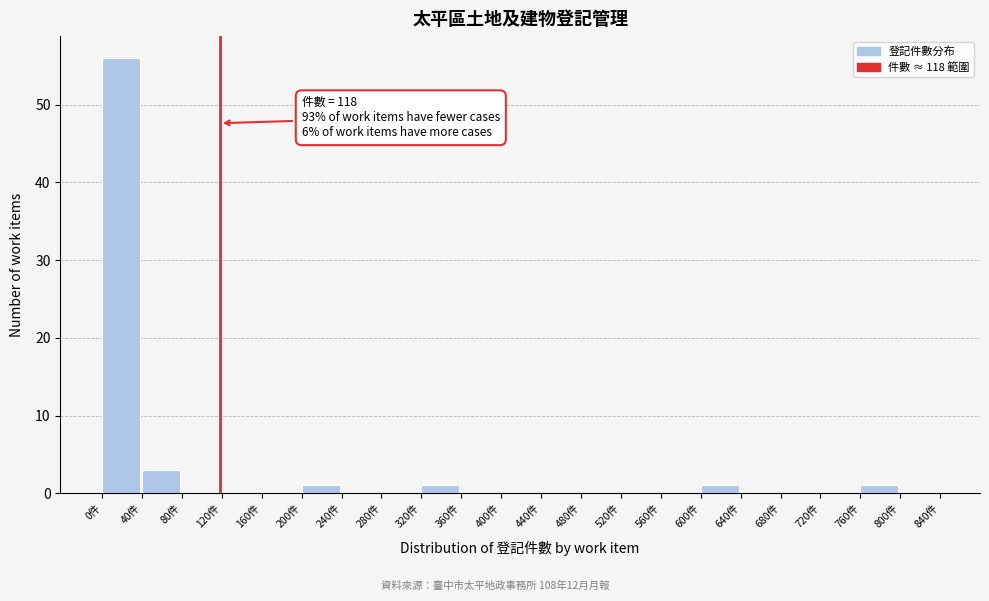

Which range on the x-axis has the tallest bar?

0 to 40